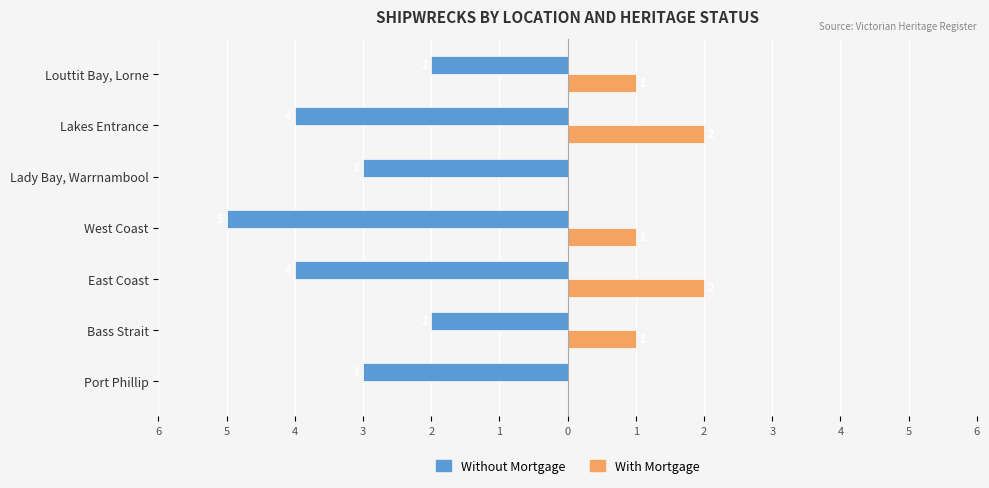

What are all the series names shown in the legend?

Without Mortgage, With Mortgage